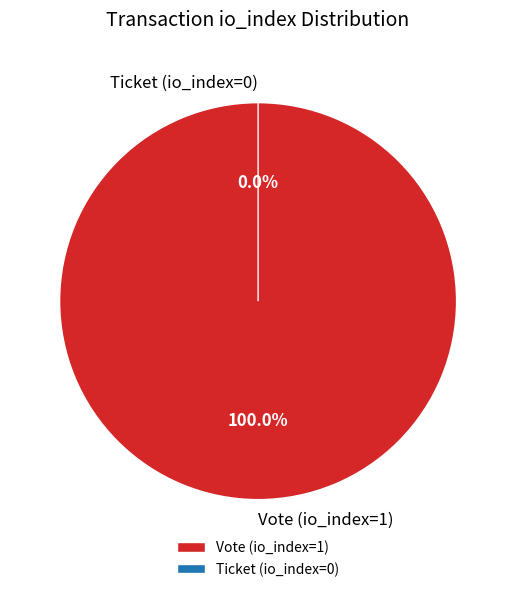

What percentage is NOT represented by Ticket (io_index=0)?

100.0%